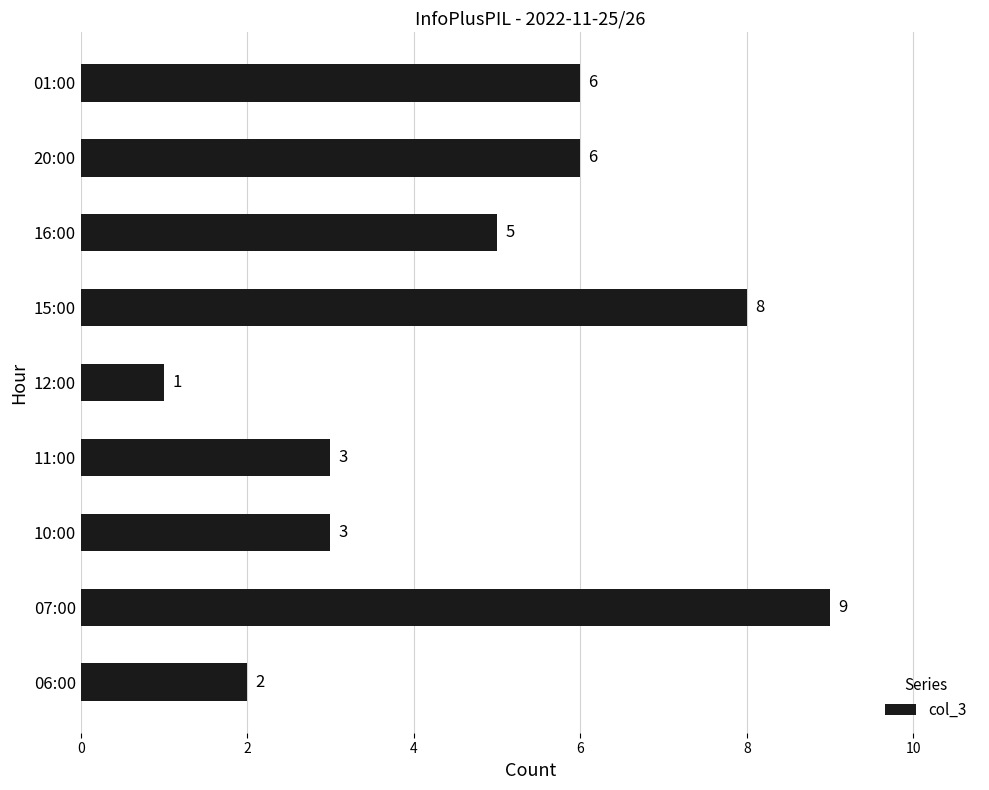

The value at 20:00 is 9. True or false?

False